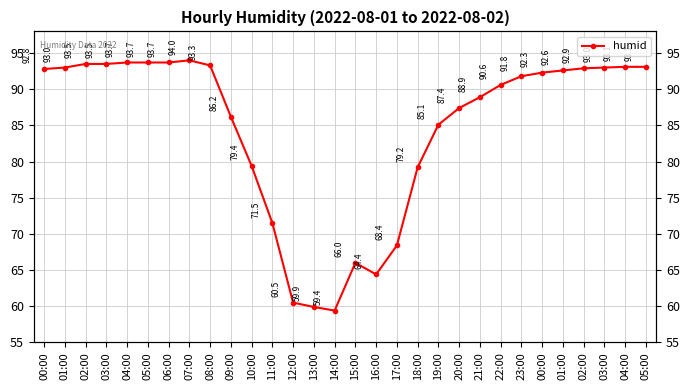

What is the ratio of the value at 10:00 to the value at 12:00?

1.3